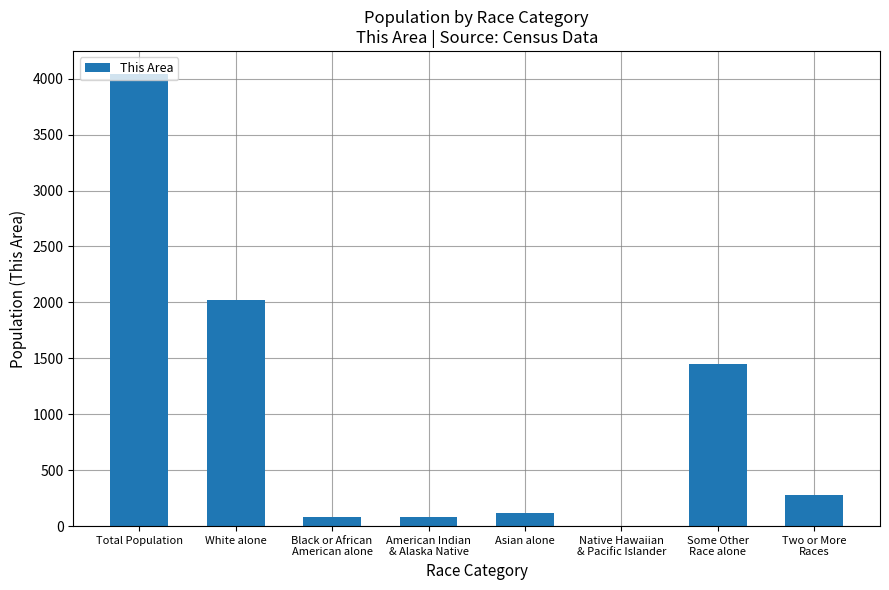

What is the maximum value shown in the chart?

4046